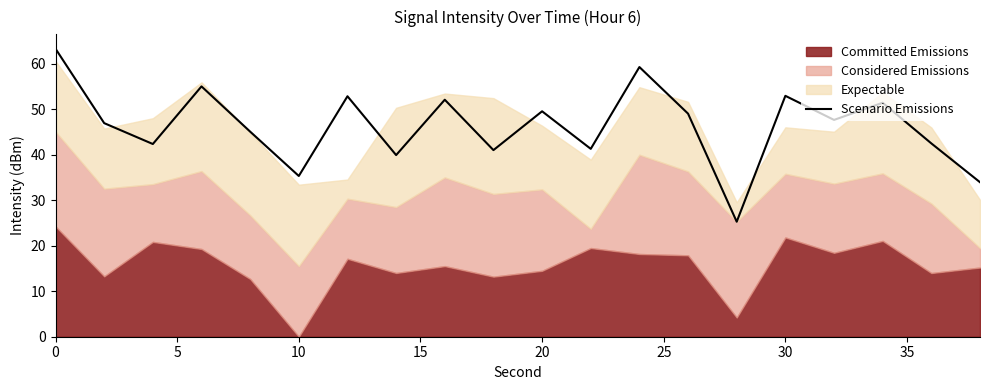

What is the lowest value of the Scenario Emissions series?

25.3